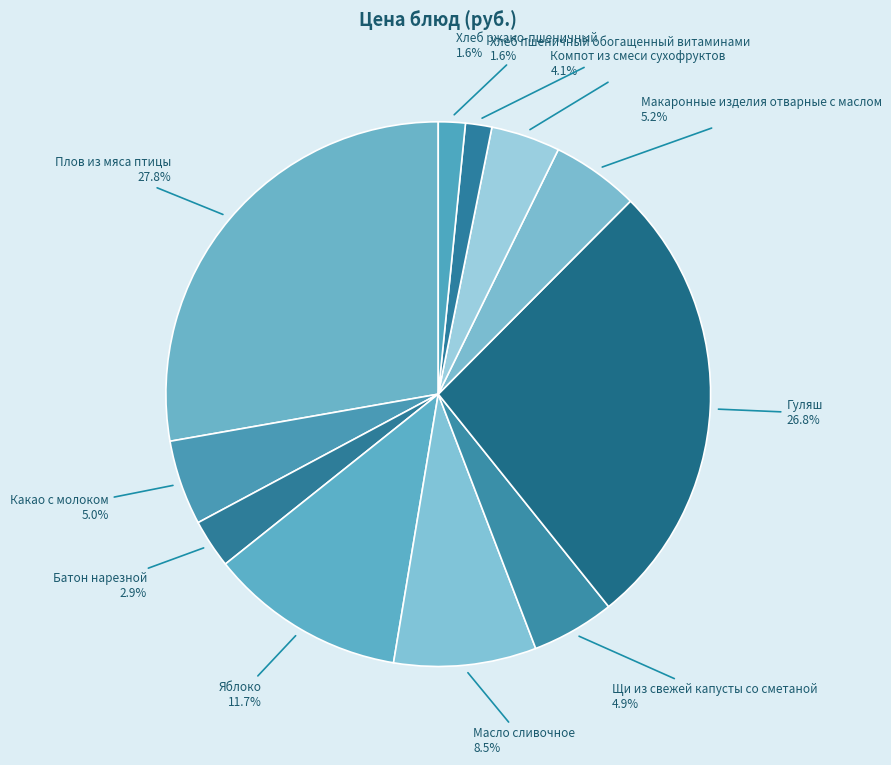

Which has a higher value, Щи из свежей капусты со сметаной or Хлеб пшеничный обогащенный витаминами?

Щи из свежей капусты со сметаной